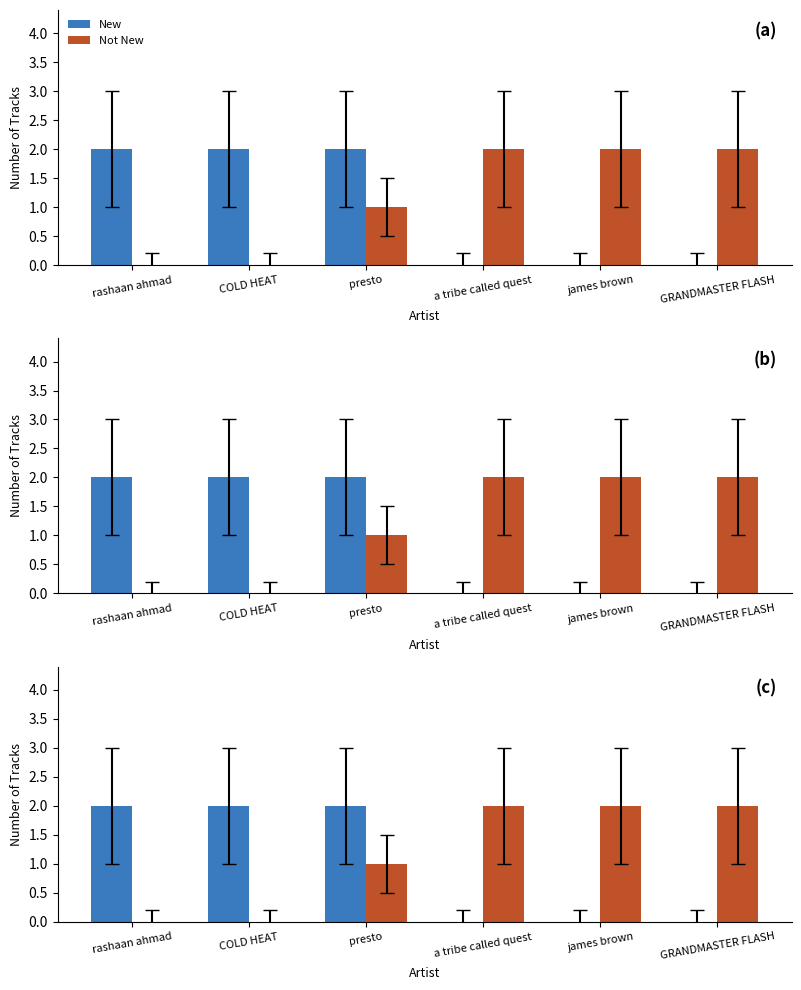

What is the difference between the maximum and second lowest values in the Not New series?

2